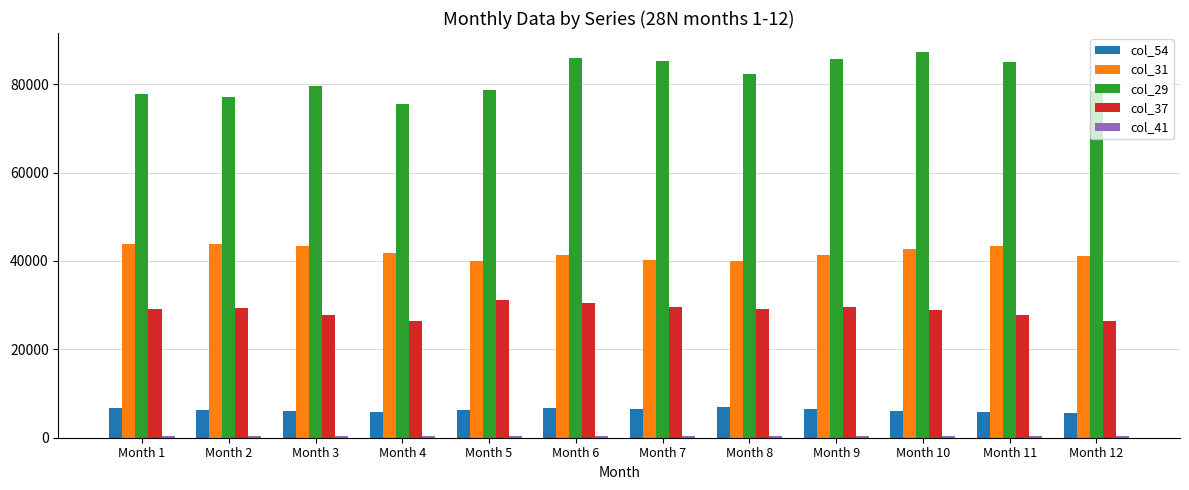

What value does the col_31 series have at Month 3, to the nearest 10?

43390